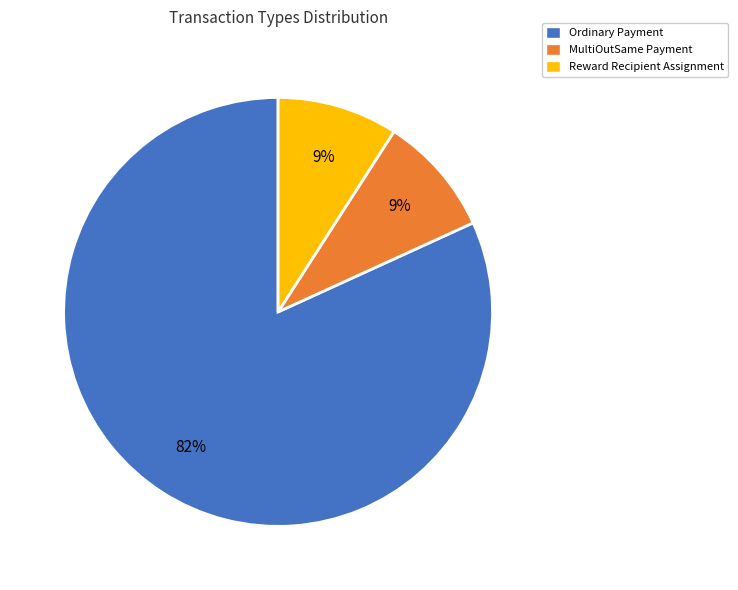

Combined, do Ordinary Payment and Reward Recipient Assignment account for over 50%?

Yes